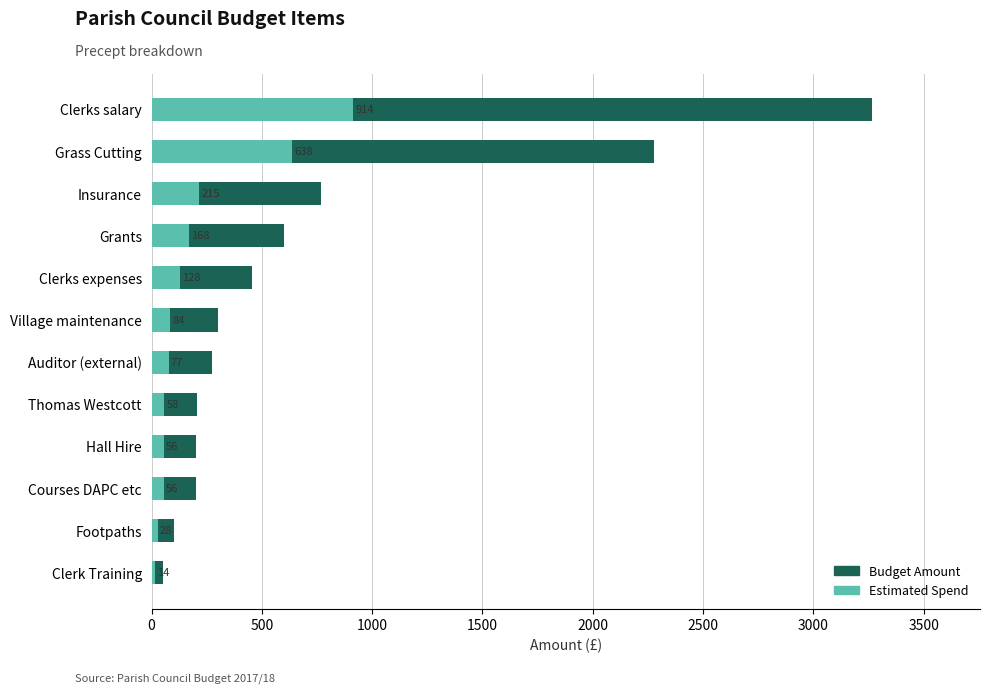

Reading left to right, what are all the values shown in this chart?

Budget Amount: 50.0	100.0	200.0	200.0	206.0	275.0	300.0	457.0	600.0	769.0	2279.0	3265.7
Estimated Spend: 14.0	28.0	56.0	56.0	57.7	77.0	84.0	128.0	168.0	215.3	638.1	914.4